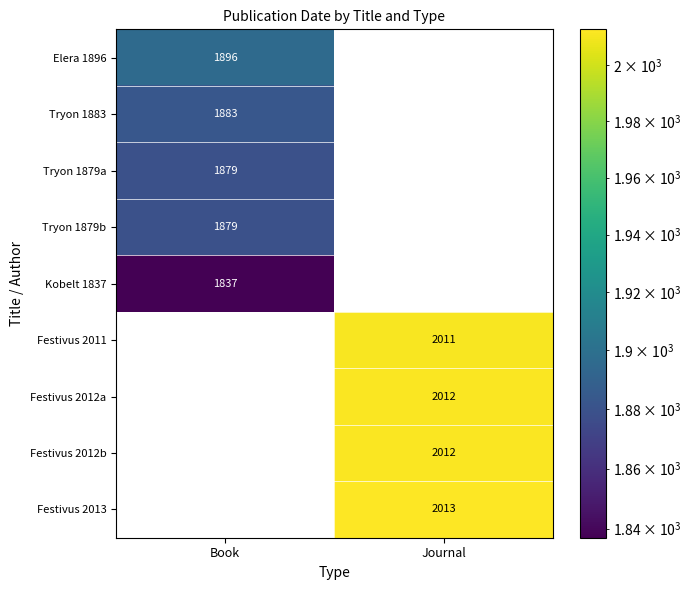

The Tryon 1879a series shows 1879 at Book. True or false?

True